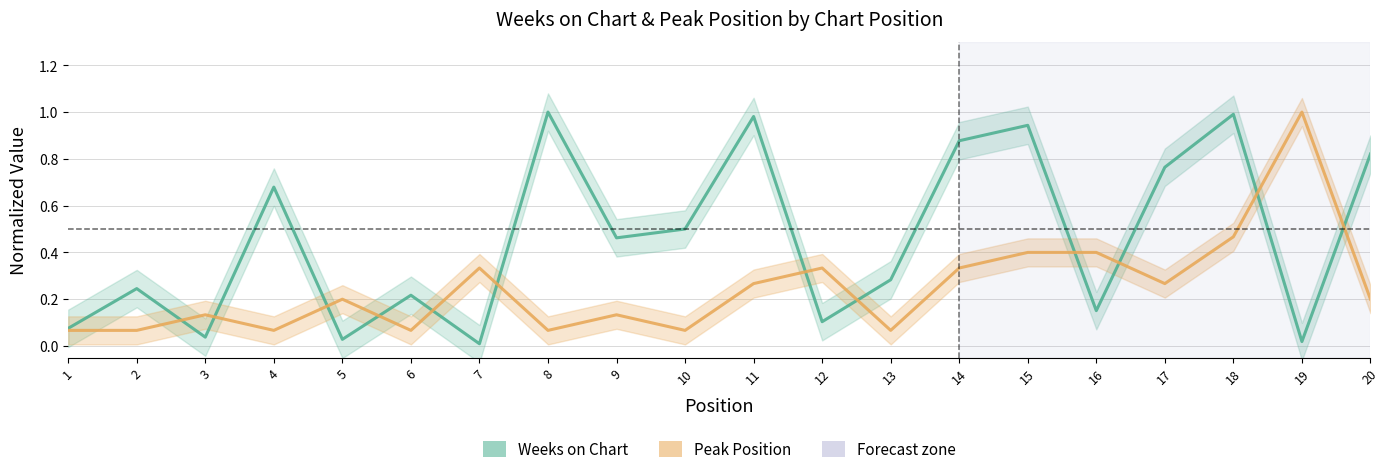

What is the value of the Peak Position point at the 16th from the left?

0.4